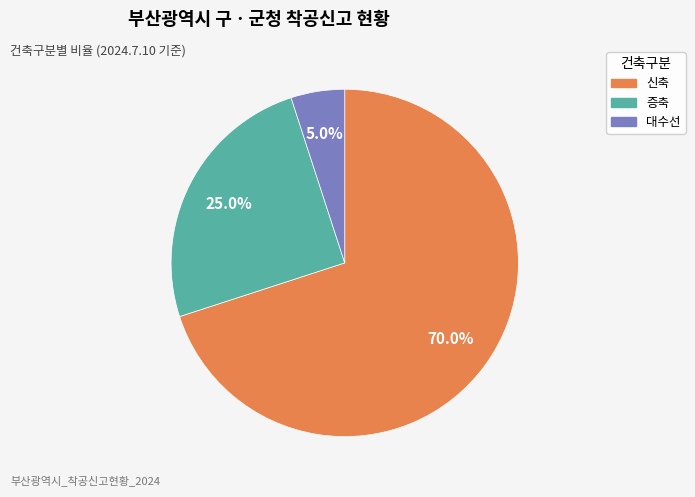

Which category accounts for the majority?

신축